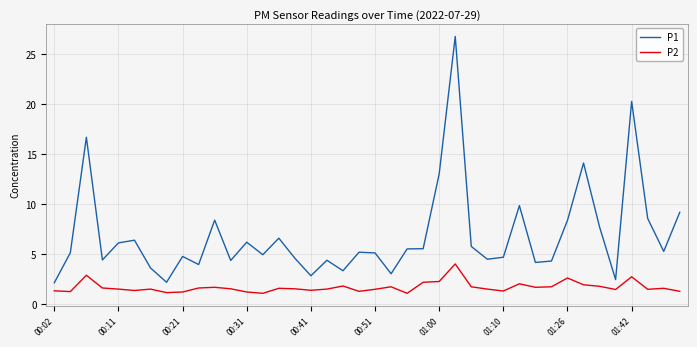

What are all the series names shown in the legend?

P1, P2